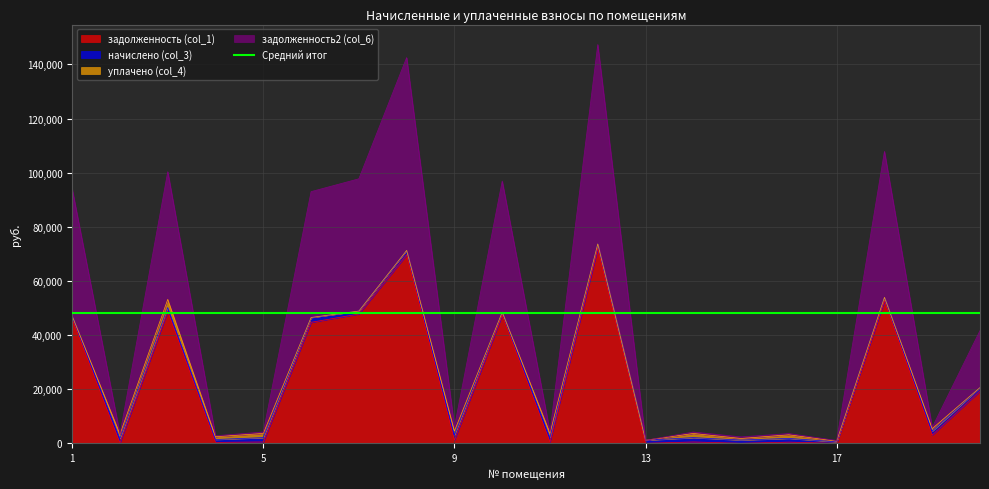

The value of задолженность (col_1) at 17 is 0.0. True or false?

True